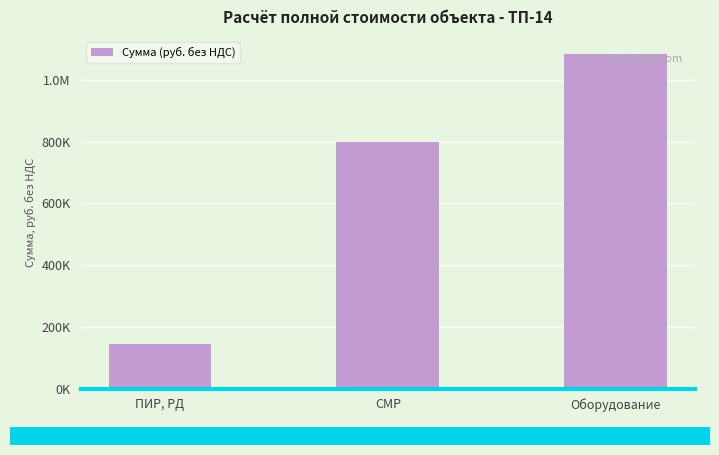

Reading left to right, transcribe all the data shown in this chart.

ПИР, РД=143076.1	СМР=799749.2	Оборудование=1085254.1